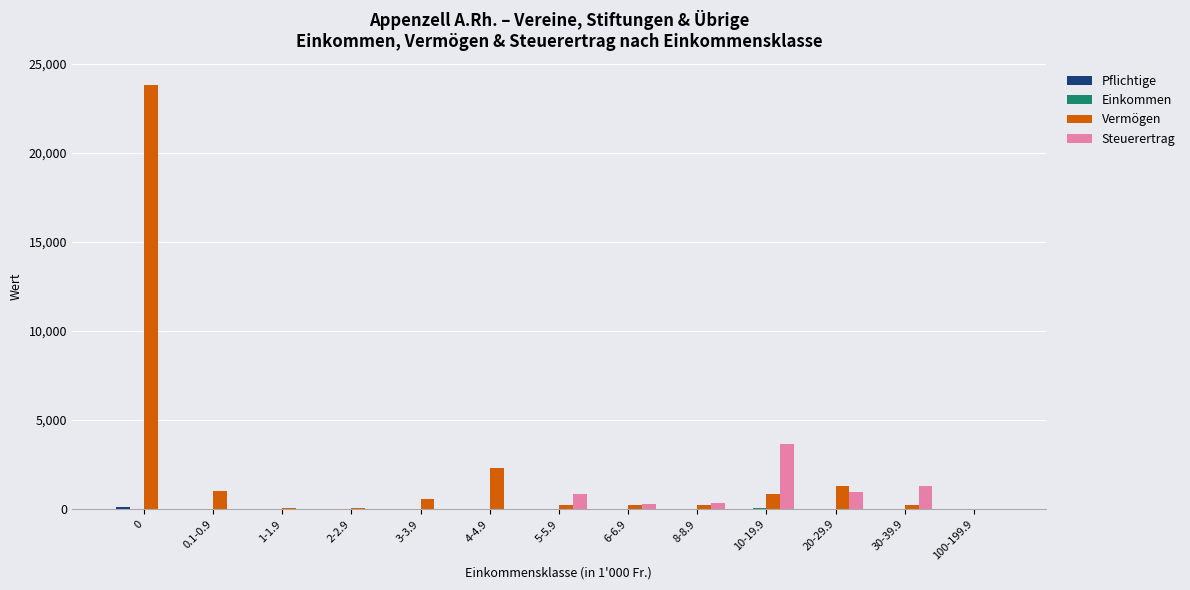

The value of Steuerertrag at 10-19.9 is 5496.0. True or false?

False